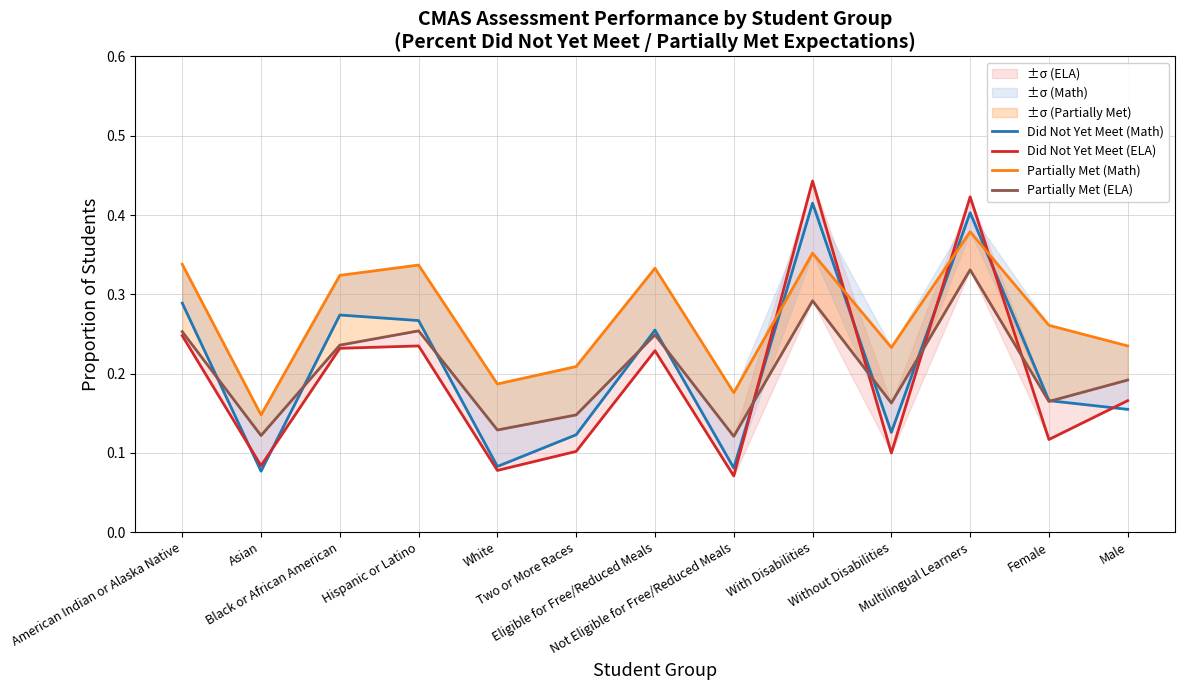

What is the difference between the highest and lowest values at Asian?

0.1